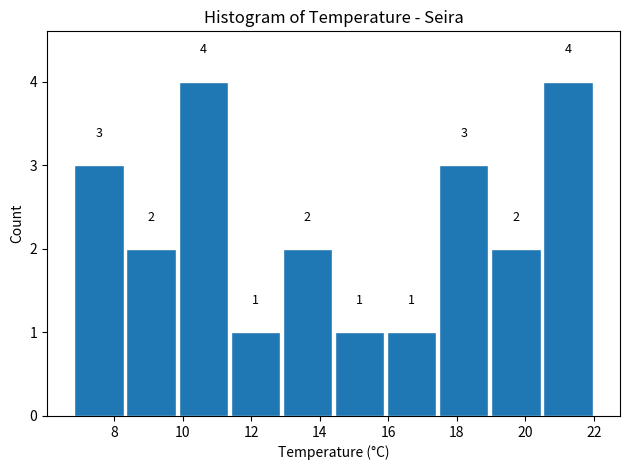

Reading left to right, list every bar in this chart as the range it spans on the x-axis followed by its height. The bar edges are not printed on the chart, so give them approximately, as read against the axis.

6.80 to 8.32: 3
8.32 to 9.84: 2
9.84 to 11.36: 4
11.36 to 12.88: 1
12.88 to 14.40: 2
14.40 to 15.92: 1
15.92 to 17.44: 1
17.44 to 18.96: 3
18.96 to 20.48: 2
20.48 to 22.00: 4